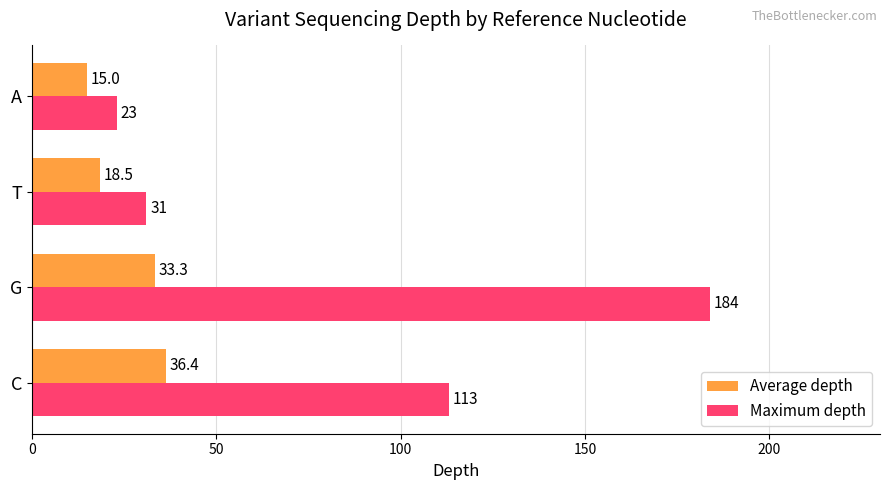

Where is Average depth nearest to the value 25?

T